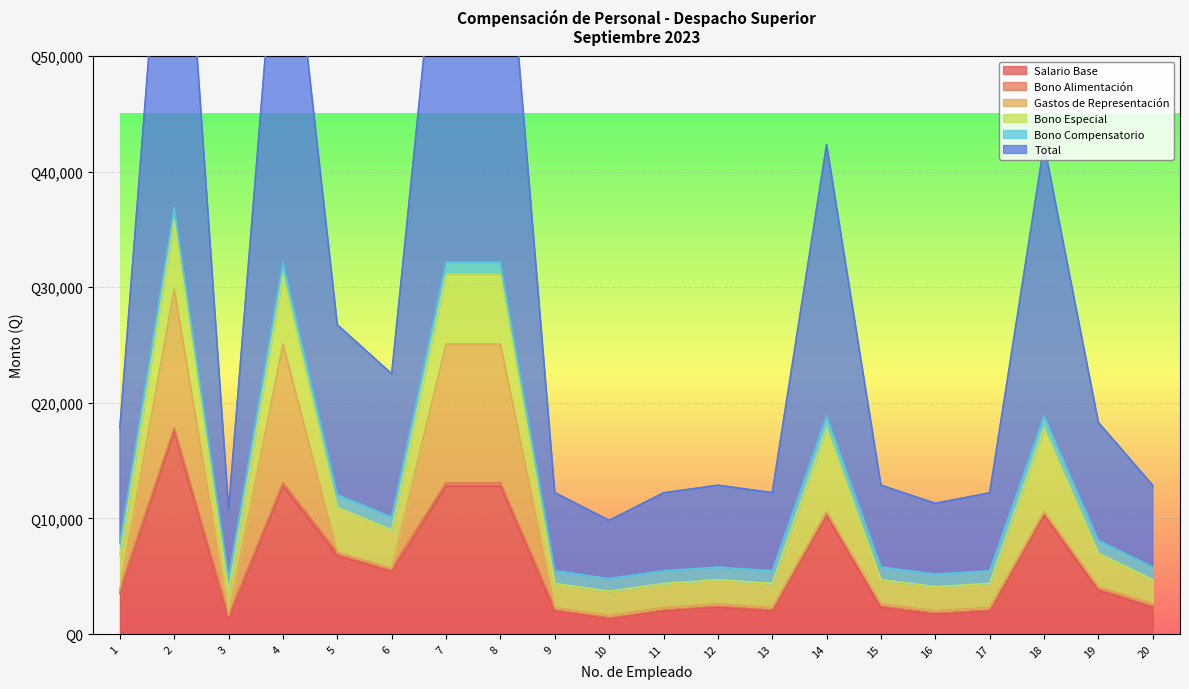

Reading left to right, transcribe all the data shown in this chart.

Salario Base: 1=3525	2=17500	3=1302	4=12773	5=6759	6=5373	7=12773	8=12773	9=1960	10=1286	11=1960	12=2281	13=1960	14=10261	15=2281	16=1682	17=1960	18=10261	19=3757	20=2281
Bono Alimentación: 1=300	2=300	3=300	4=300	5=300	6=300	7=300	8=300	9=300	10=300	11=300	12=300	13=300	14=300	15=300	16=300	17=300	18=300	19=300	20=300
Gastos de Representación: 1=0	2=12000	3=0	4=12000	5=0	6=0	7=12000	8=12000	9=0	10=0	11=0	12=0	13=0	14=0	15=0	16=0	17=0	18=0	19=0	20=0
Bono Especial: 1=2925	2=6000	3=2100	4=6000	5=3900	6=3315	7=6000	8=6000	9=2100	10=2100	11=2100	12=2100	13=2100	14=7200	15=2100	16=2100	17=2100	18=7200	19=2925	20=2100
Bono Compensatorio: 1=1100	2=1100	3=1100	4=1100	5=1100	6=1100	7=1100	8=1100	9=1100	10=1100	11=1100	12=1100	13=1100	14=1100	15=1100	16=1100	17=1100	18=1100	19=1100	20=1100
Total: 1=9975	2=41525	3=5960	4=36798	5=14684	6=12413	7=36798	8=36798	9=6760	10=5036	11=6745	12=7081	13=6760	14=23486	15=7081	16=6111	17=6745	18=23486	19=10207	20=7066